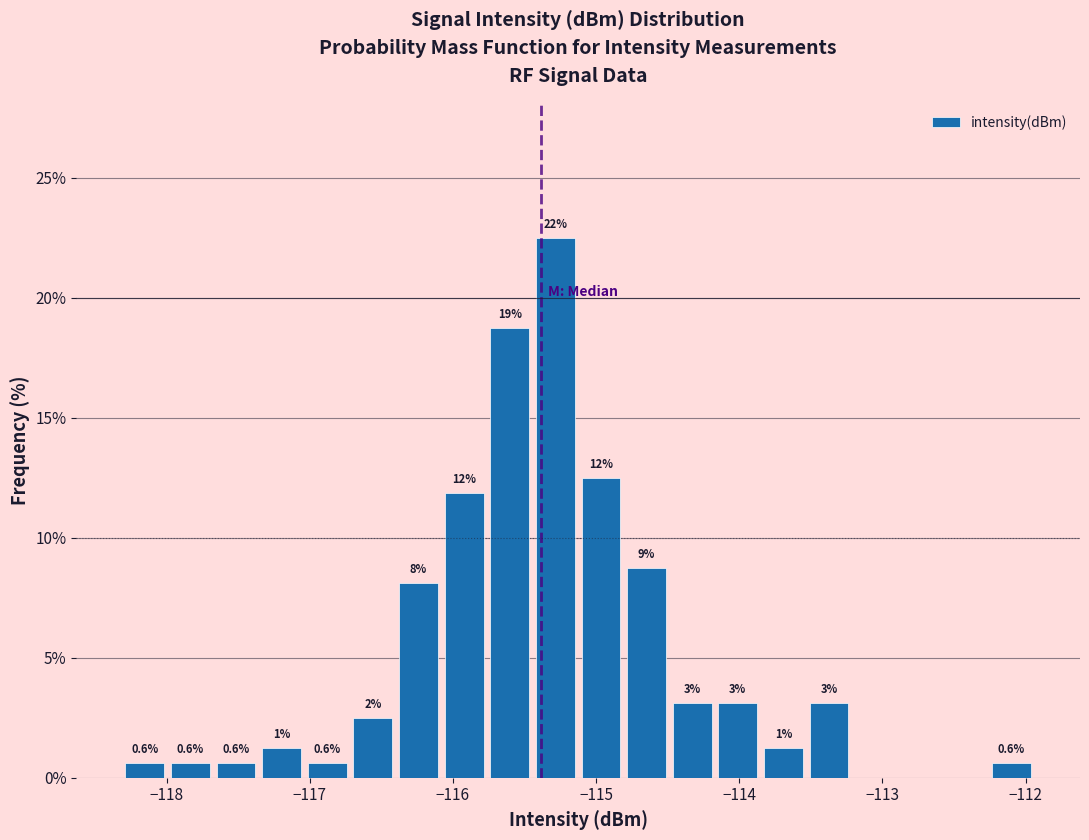

Read against the x-axis, roughly where is the centre of the tallest bar?

-115.3